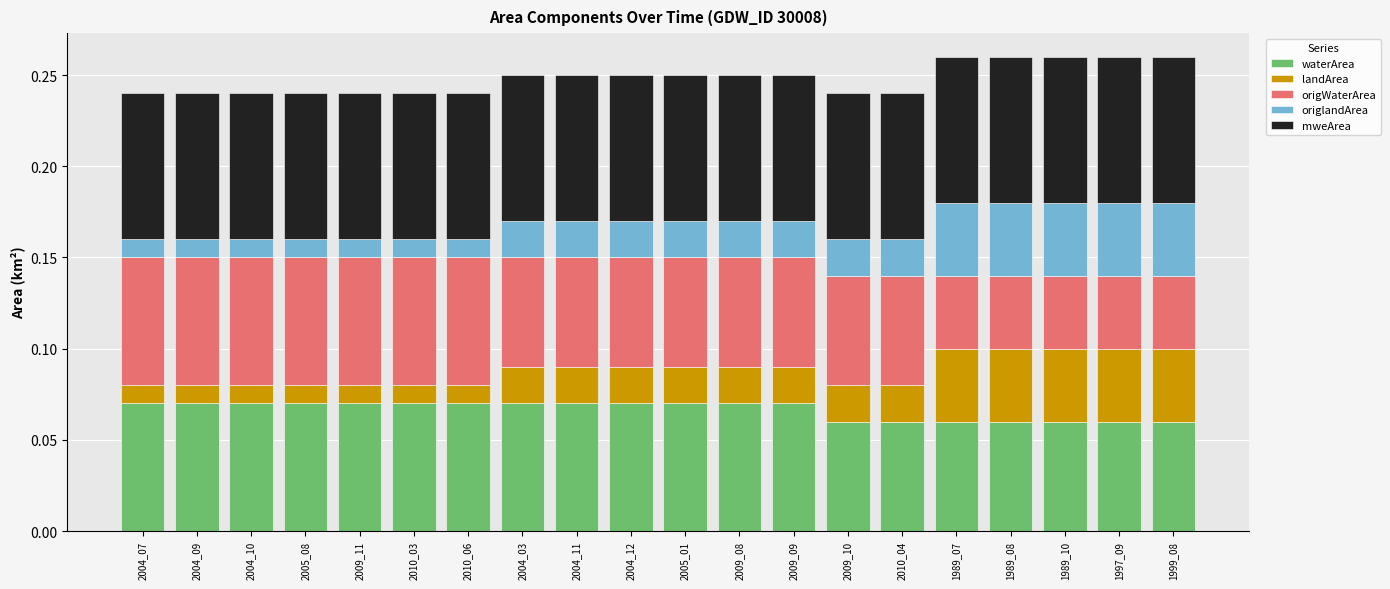

Count the waterArea values in the range 0 to 1.

20